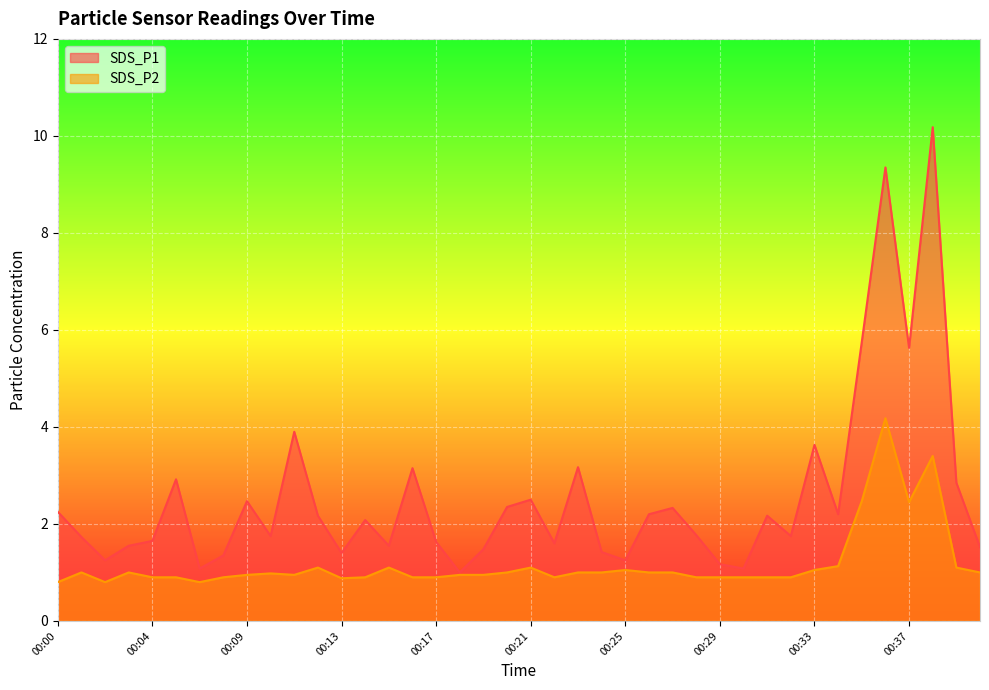

In SDS_P2, how many points are lower than both neighbors (excluding endpoints)?

6